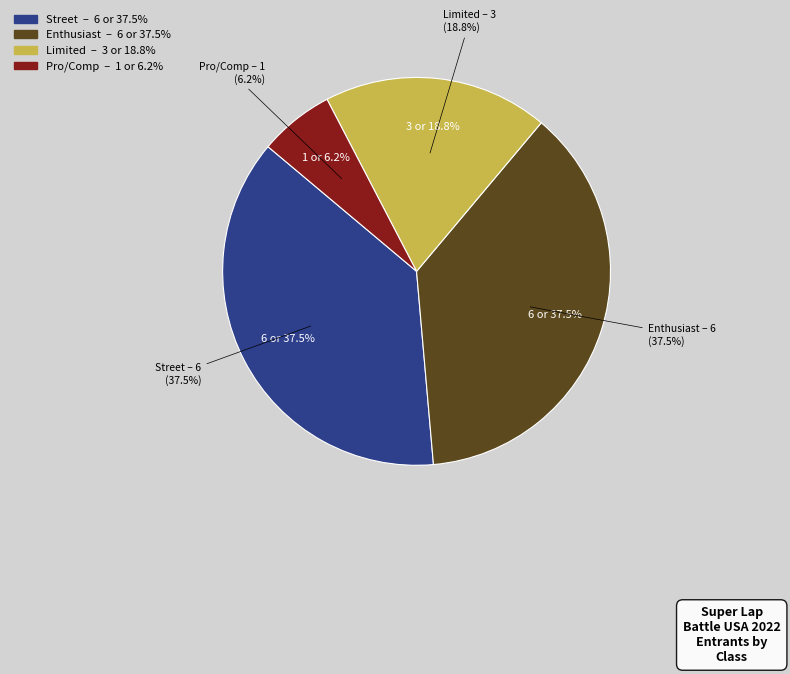

Count the number of slices in the pie.

4